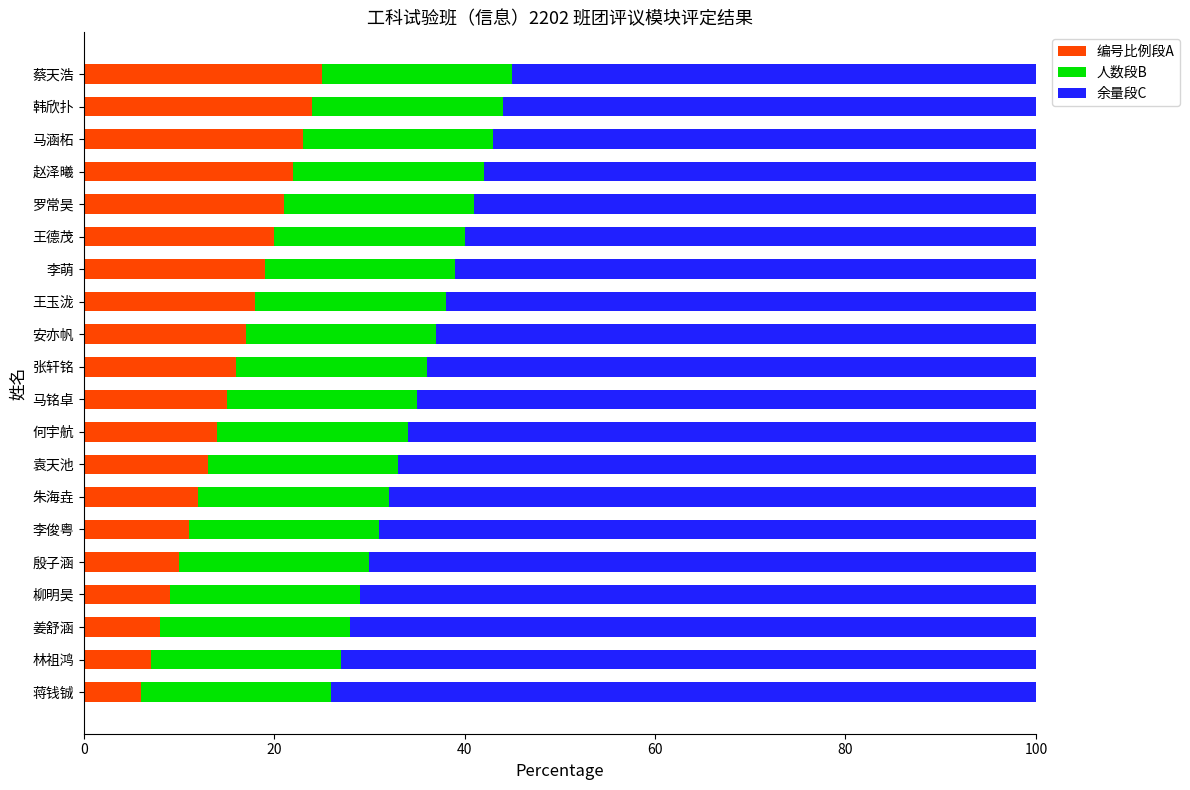

Is it true that 编号比例段A equals 28 at 王玉泷?

False